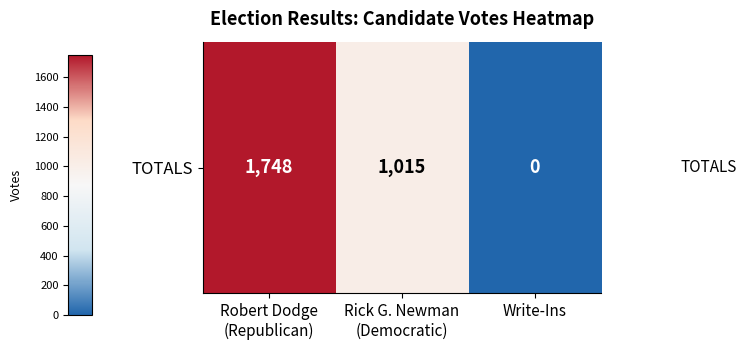

The chart shows a value of 2409 at Robert Dodge
(Republican). True or false?

False